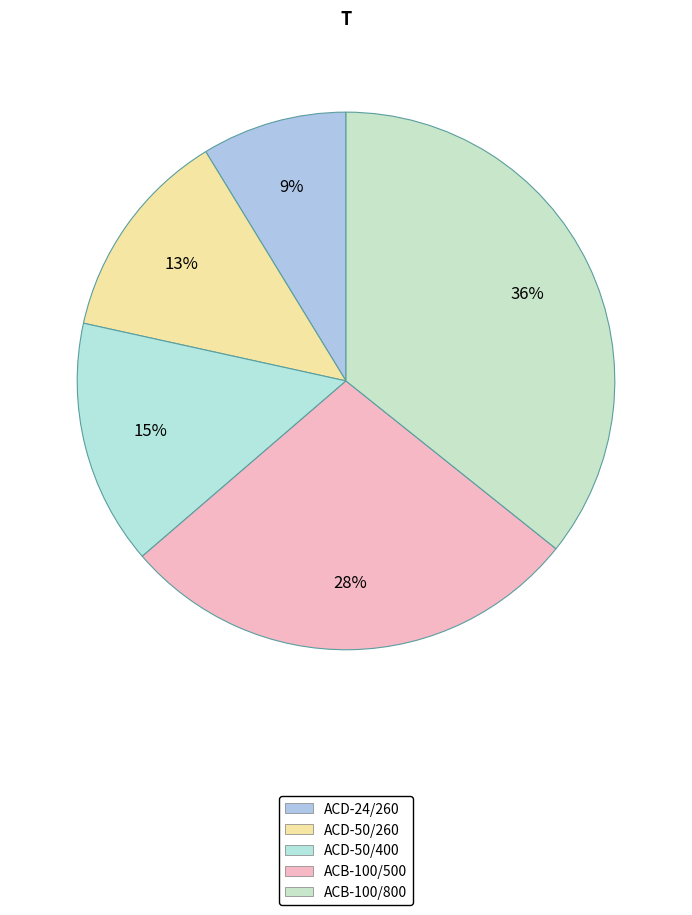

How many slices are in this pie chart?

5